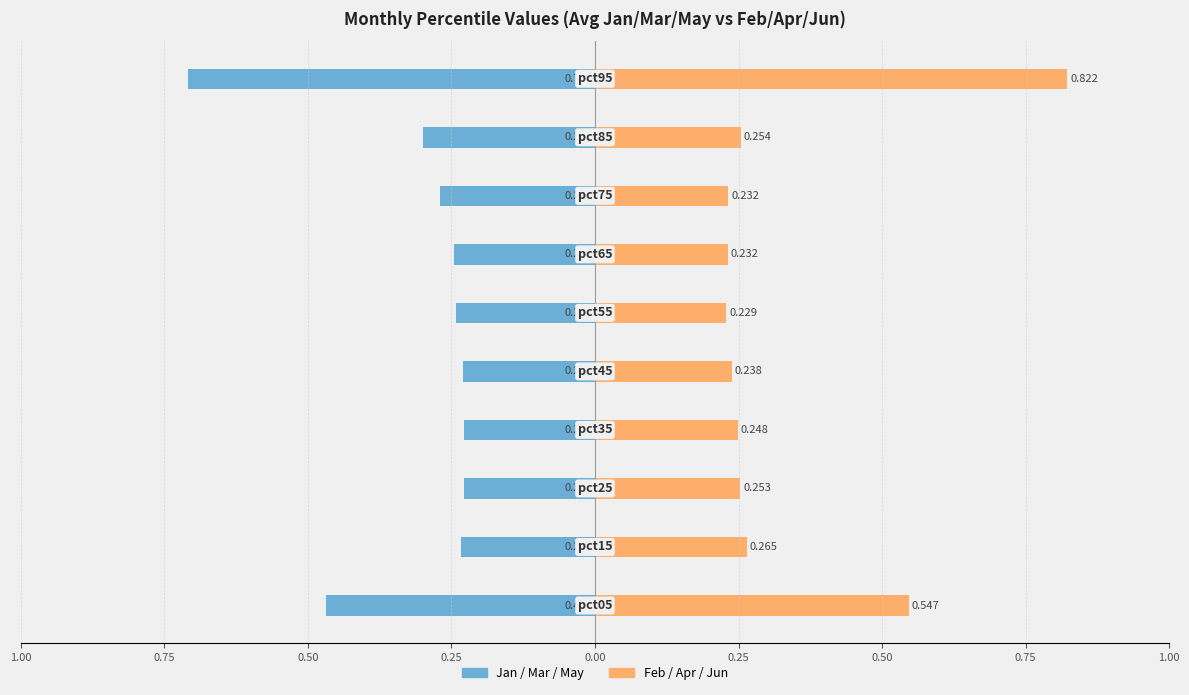

Reading left to right, what are all the values shown in this chart?

Jan/Mar/May: -0.5	-0.2	-0.2	-0.2	-0.2	-0.2	-0.2	-0.3	-0.3	-0.7
Feb/Apr/Jun: 0.5	0.3	0.3	0.2	0.2	0.2	0.2	0.2	0.3	0.8